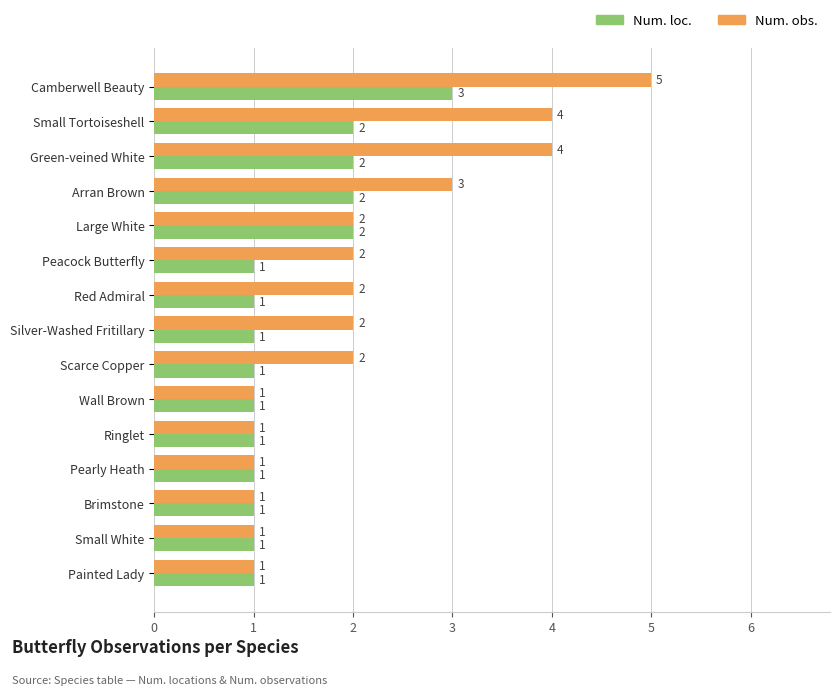

List the series in order of their overall mean, highest first.

Num. obs., Num. loc.